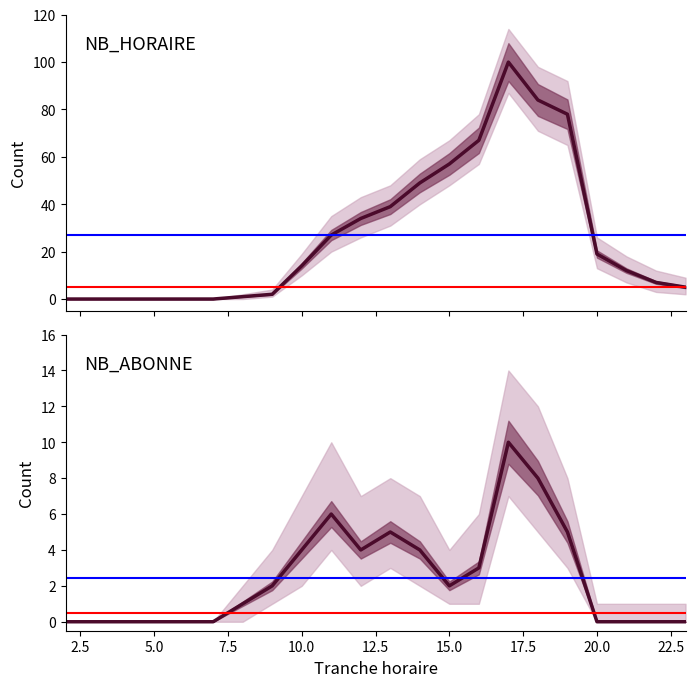

Between 19 and 21, which series saw the biggest shift?

NB_HORAIRE